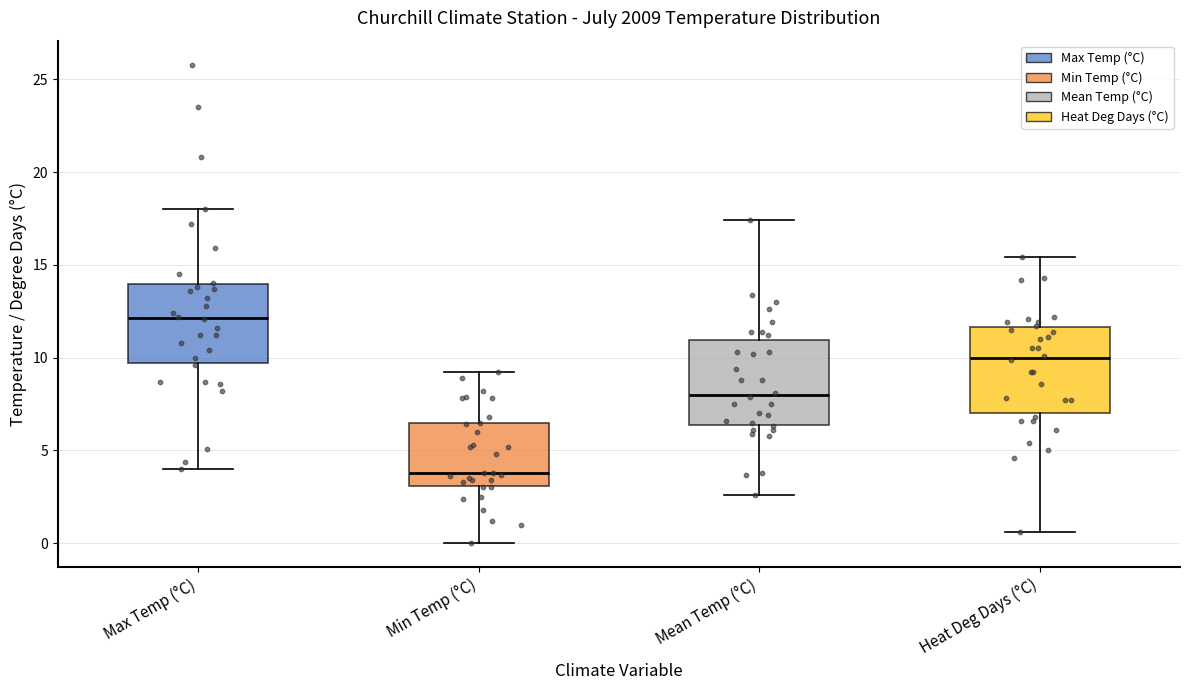

Where is the lower edge of the box for Max Temp (°C) on the y-axis? The values are not printed on the chart, so give them approximately, as read against the axis.

9.5